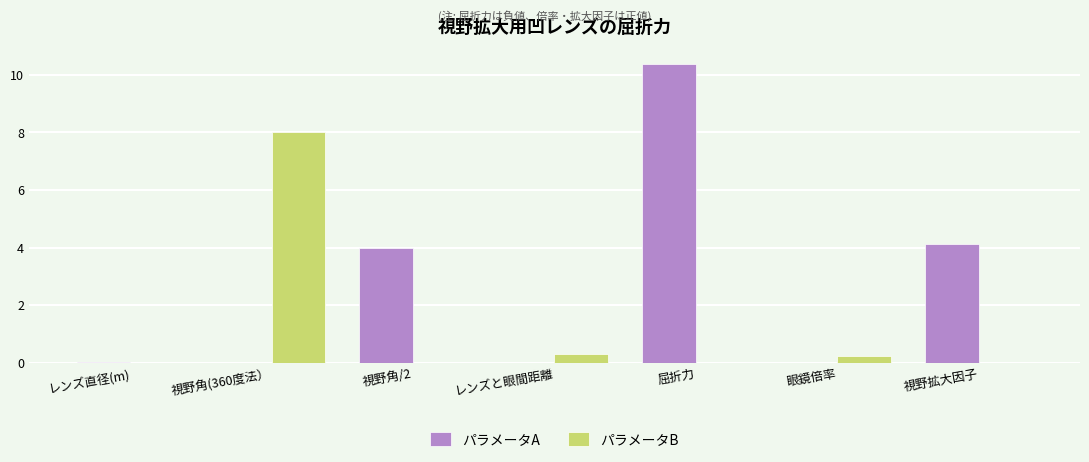

Which series has the widest spread of values?

パラメータA